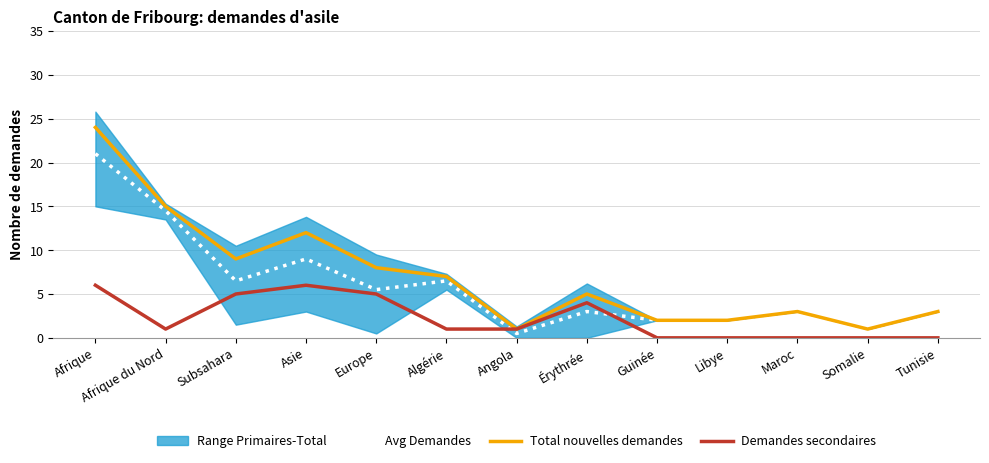

Which series ends up on top after the final intersection of Avg Demandes and Demandes secondaires?

Avg Demandes